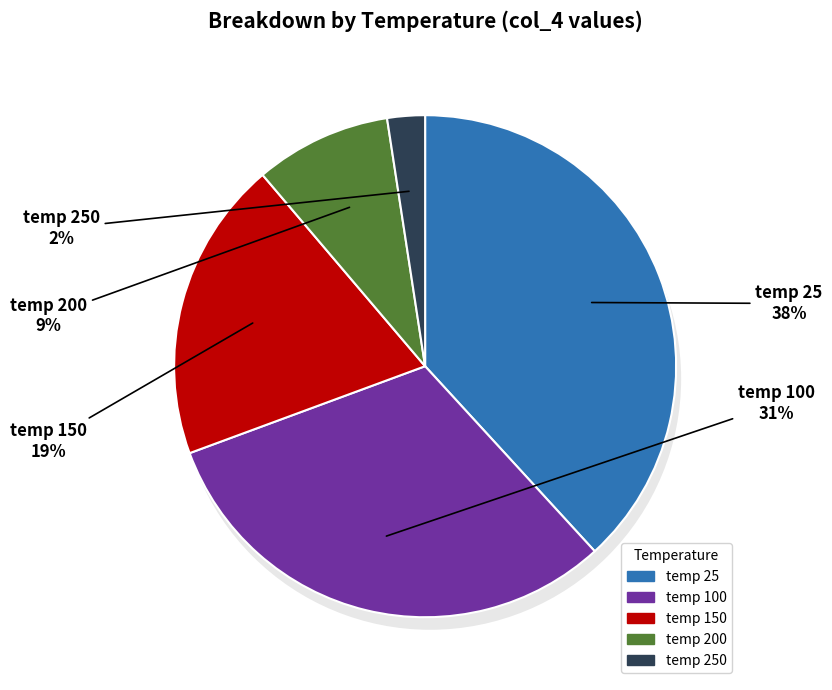

How many segments does this pie chart have?

5